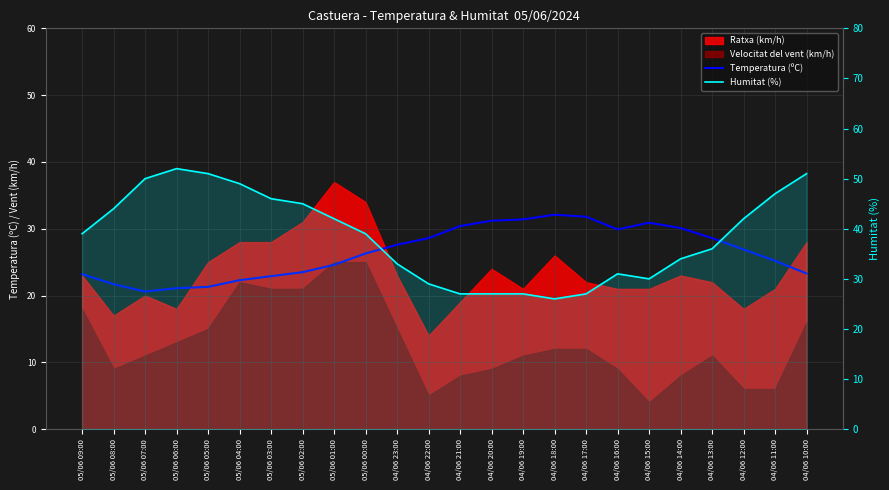

How many values in the Humitat (%) series are below 39?

11